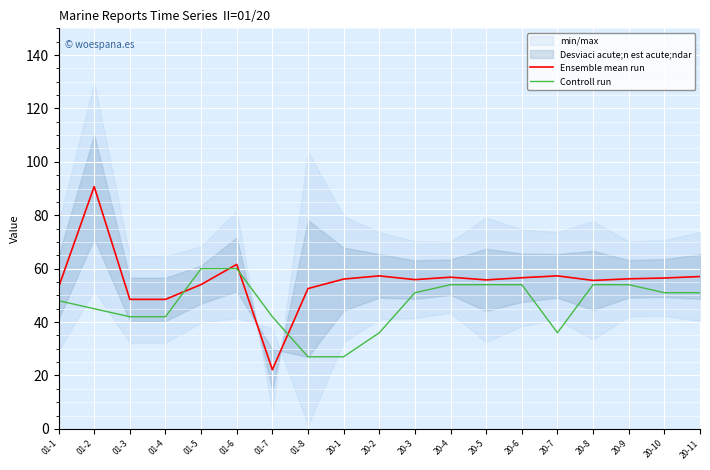

True or false: Controll run has a value of 45.0 at 01-2.

True